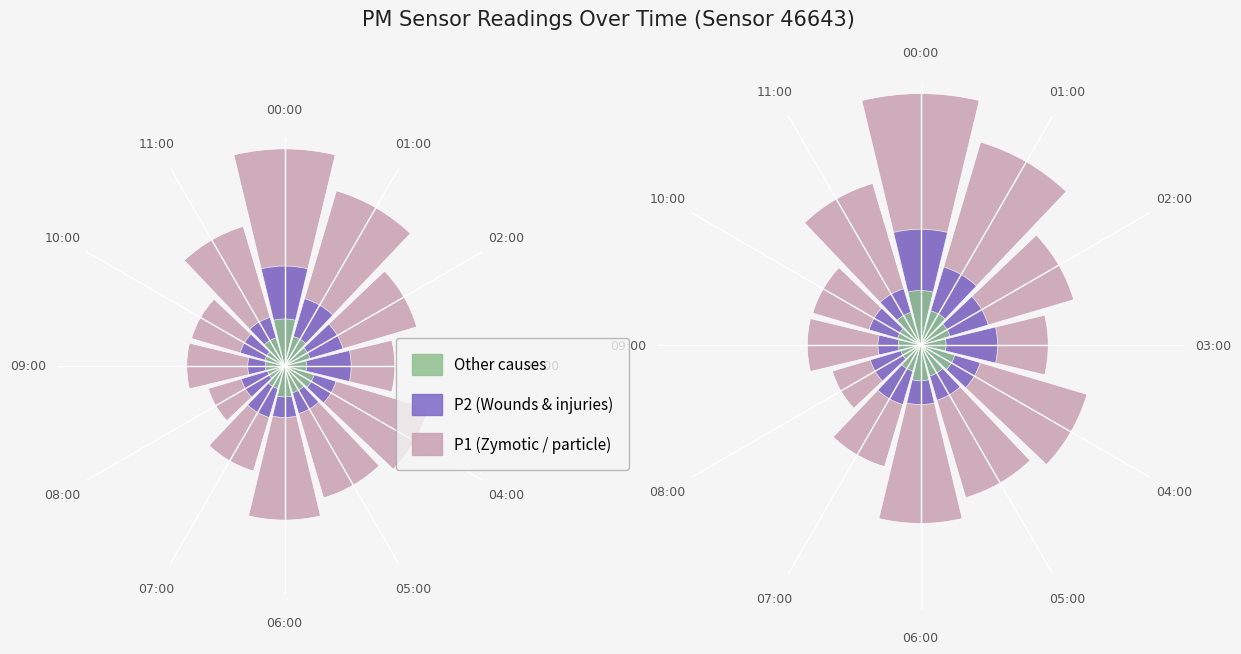

At which category is the sum across all series the highest?

00:00